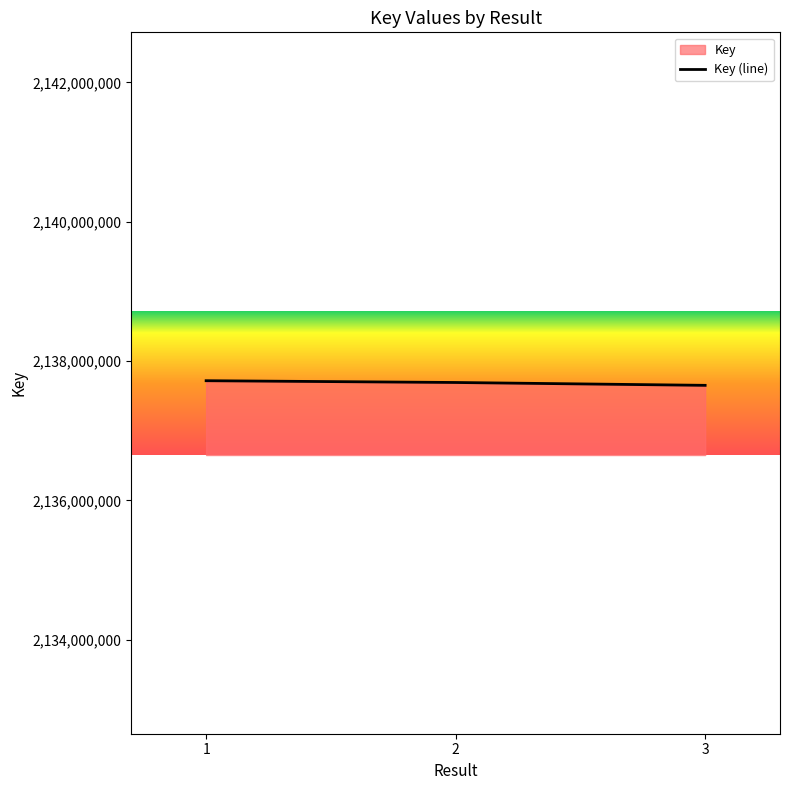

How many lines are shown in the chart?

1